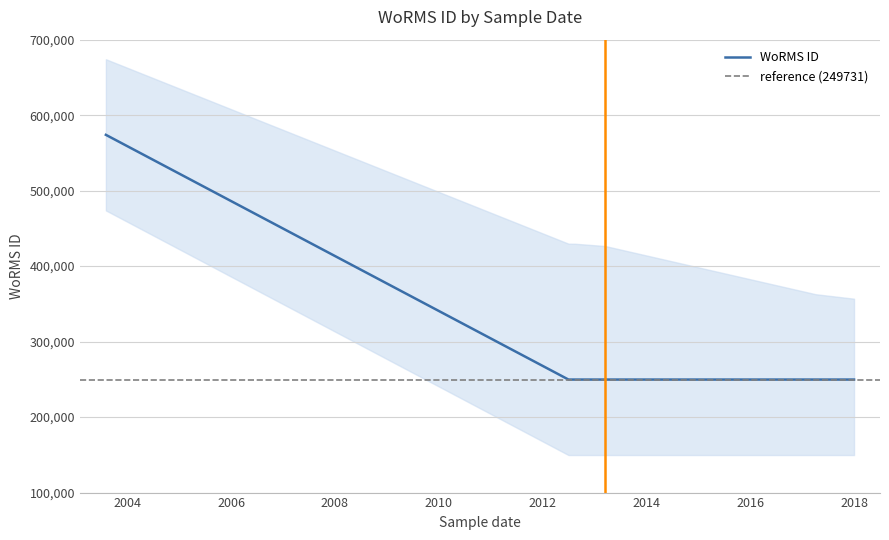

Count the number of data series in this chart.

1